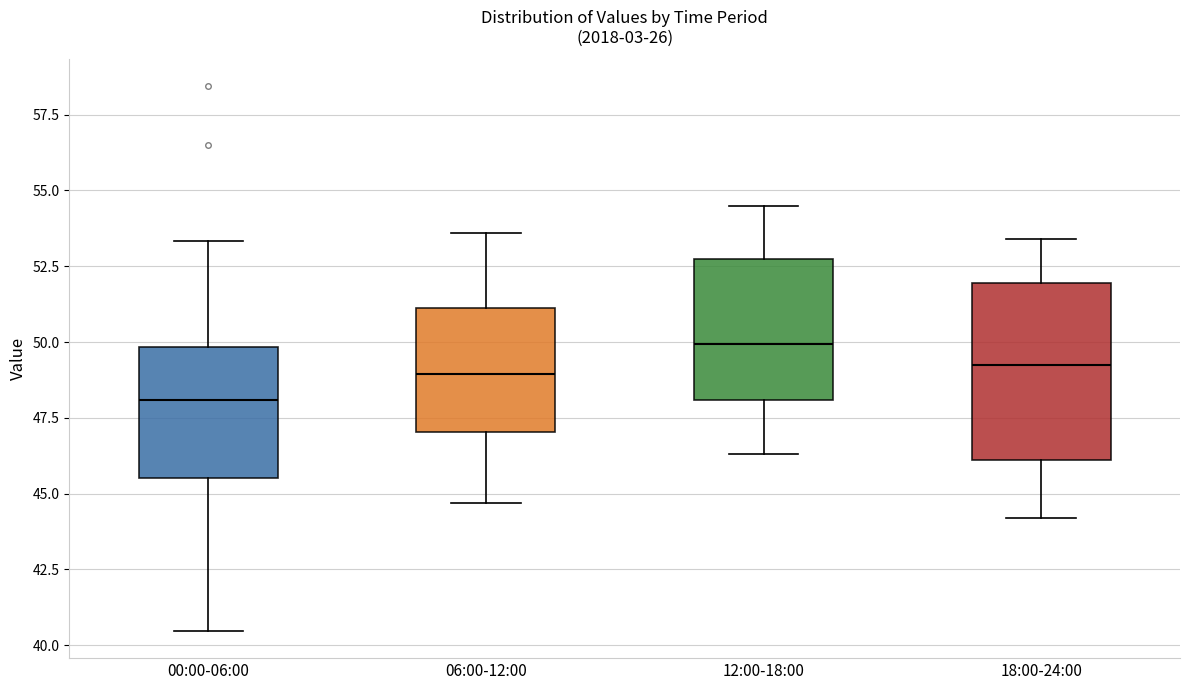

Reading left to right, transcribe this box plot: for each box, give where its median line is, the range the box spans, and where its two whiskers end, as read against the y-axis. The values are not printed on the chart, so give them approximately, as read against the axis.

00:00-06:00: median 48.0, box 45.5 to 50.0, whiskers 40.5 to 53.5
06:00-12:00: median 49.0, box 47.0 to 51.0, whiskers 44.5 to 53.5
12:00-18:00: median 50.0, box 48.0 to 52.5, whiskers 46.5 to 54.5
18:00-24:00: median 49.5, box 46.0 to 52.0, whiskers 44.0 to 53.5